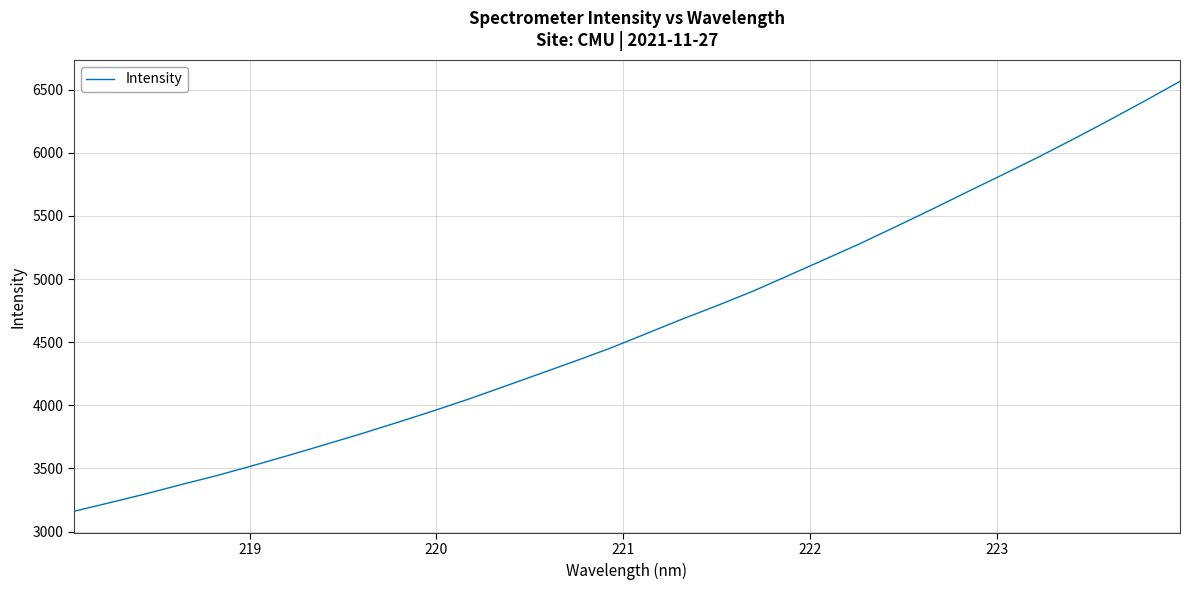

What is the maximum value shown in the chart?

6566.3